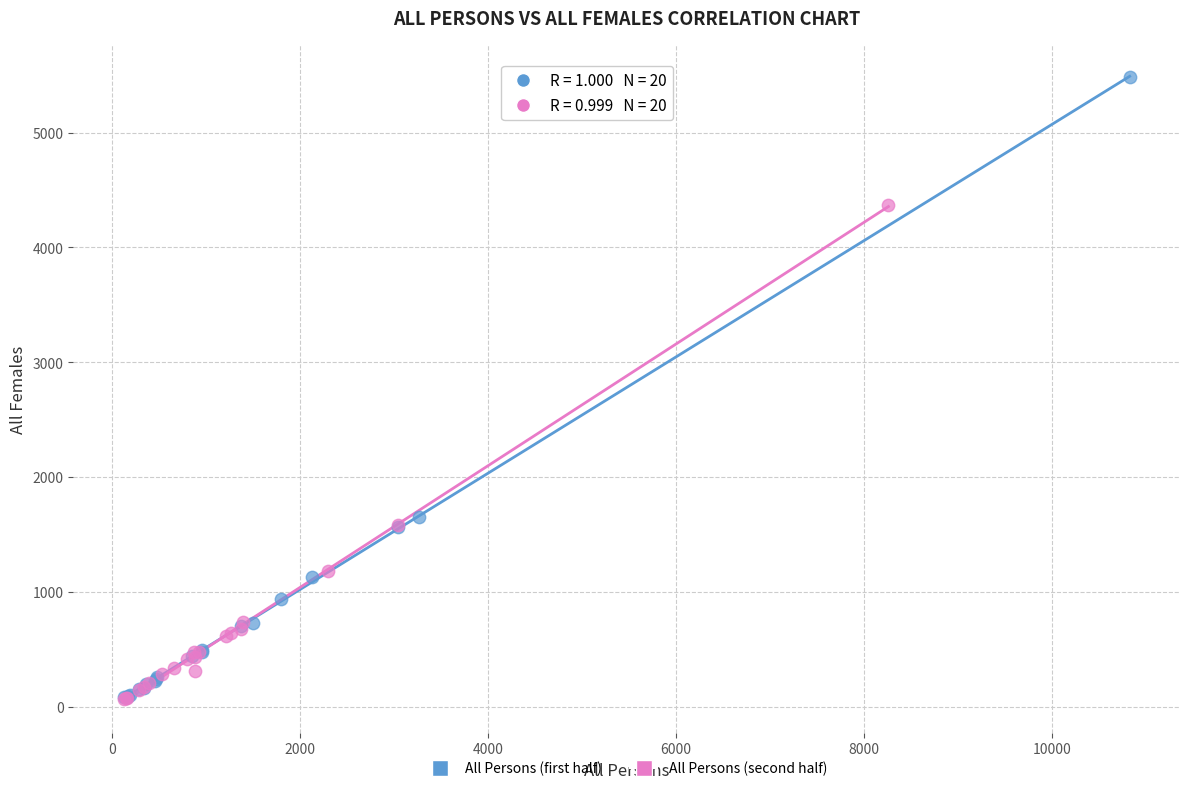

What are all the series names shown in the legend?

All Persons (first half), All Persons (second half)